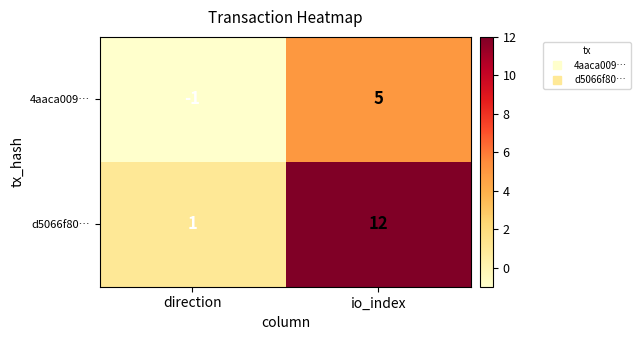

Read the 4aaca009… value at io_index.

5